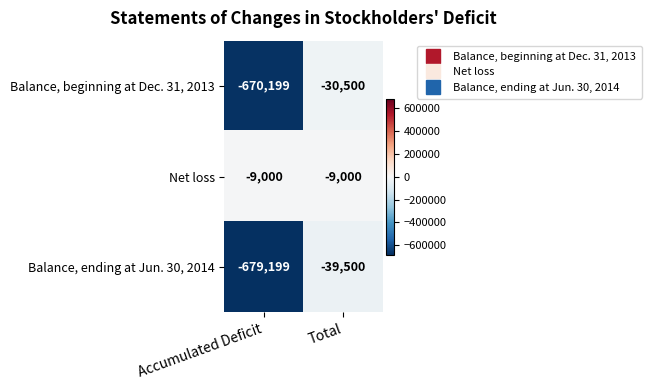

What is the sum of all Balance, beginning at Dec. 31, 2013 values?

-700699